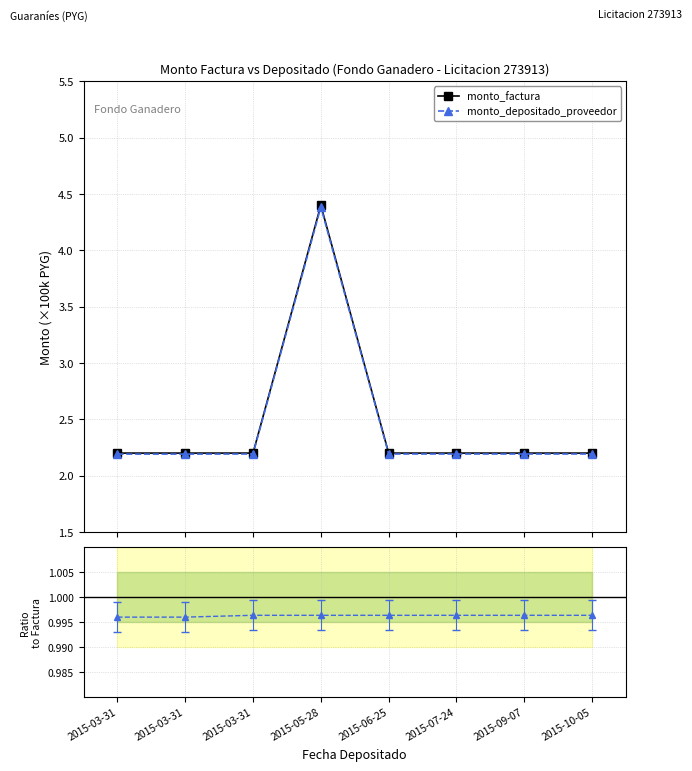

True or false: monto_depositado_proveedor / monto_factura has more than 1 points higher than both neighbors.

False